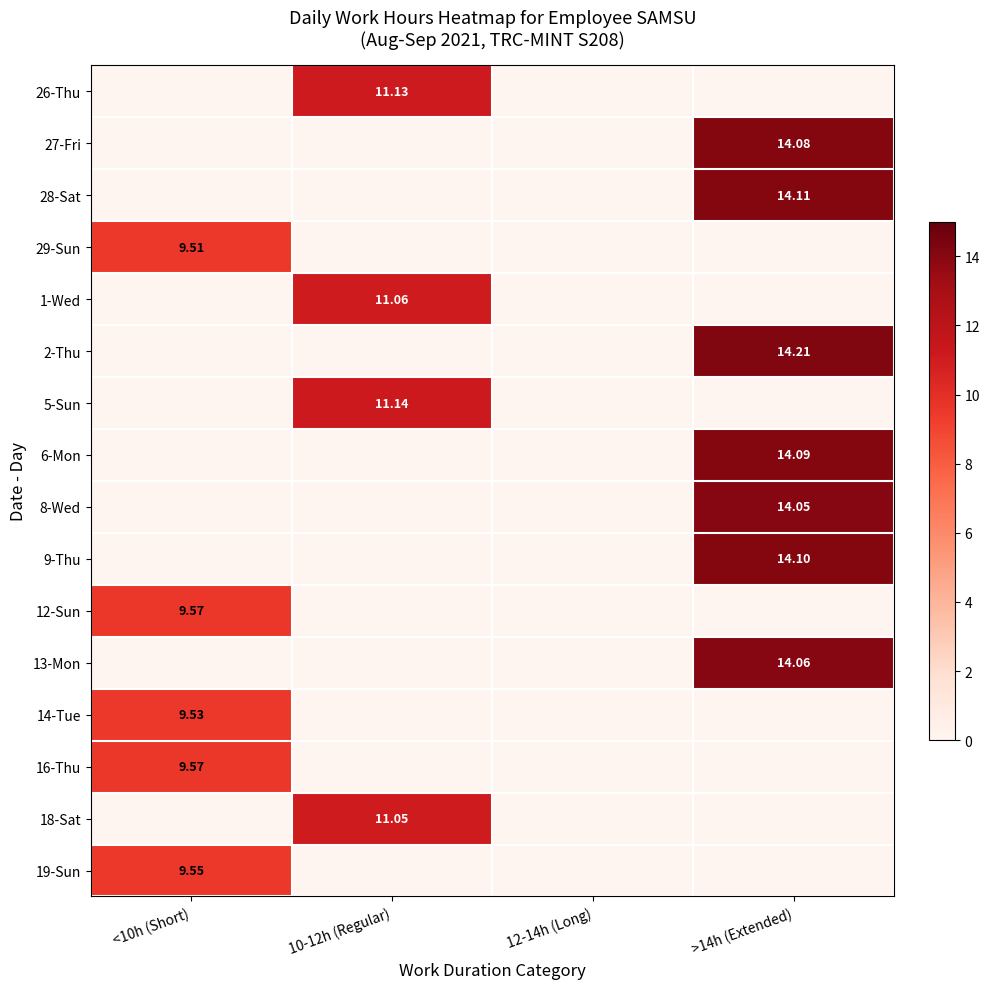

Rank the series at 10-12h (Regular) from lowest to highest value.

27-Fri, 28-Sat, 29-Sun, 2-Thu, 6-Mon, 8-Wed, 9-Thu, 12-Sun, 13-Mon, 14-Tue, 16-Thu, 19-Sun, 18-Sat, 1-Wed, 26-Thu, 5-Sun